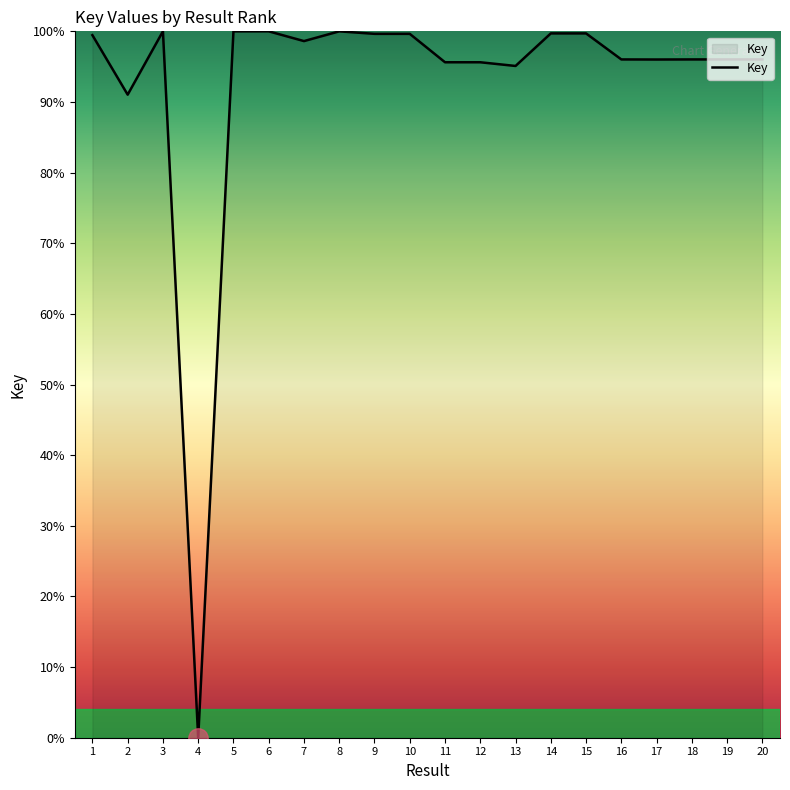

What is the greatest value displayed?

100.0